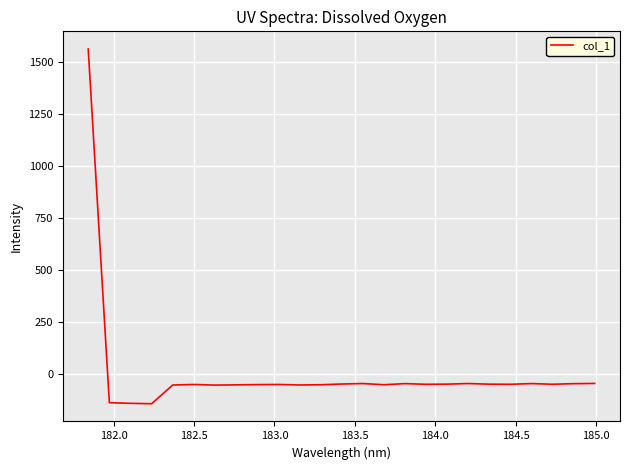

What is the smallest value displayed?

-141.5